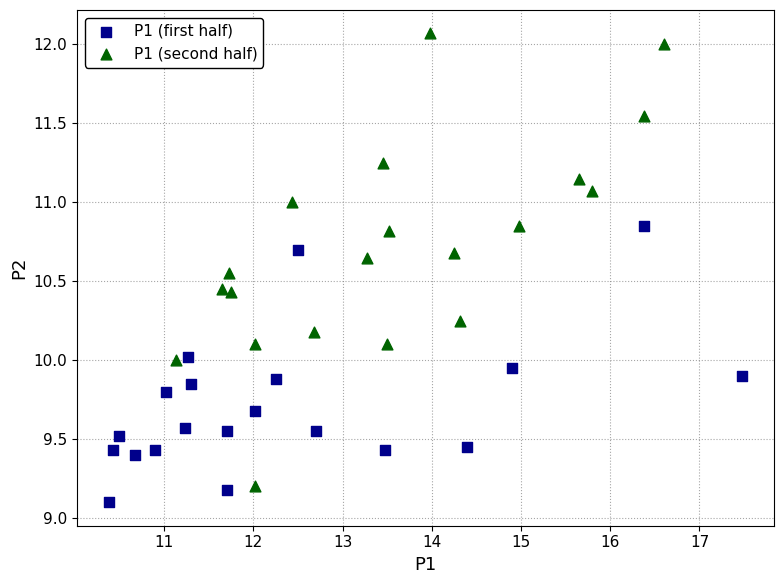

Which series has the widest spread of Y values?

P1 (second half)